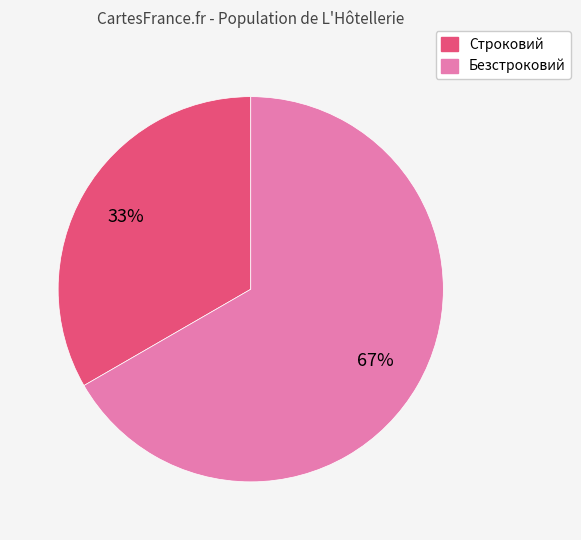

Rank the categories by value from highest to lowest.

Безстроковий, Строковий